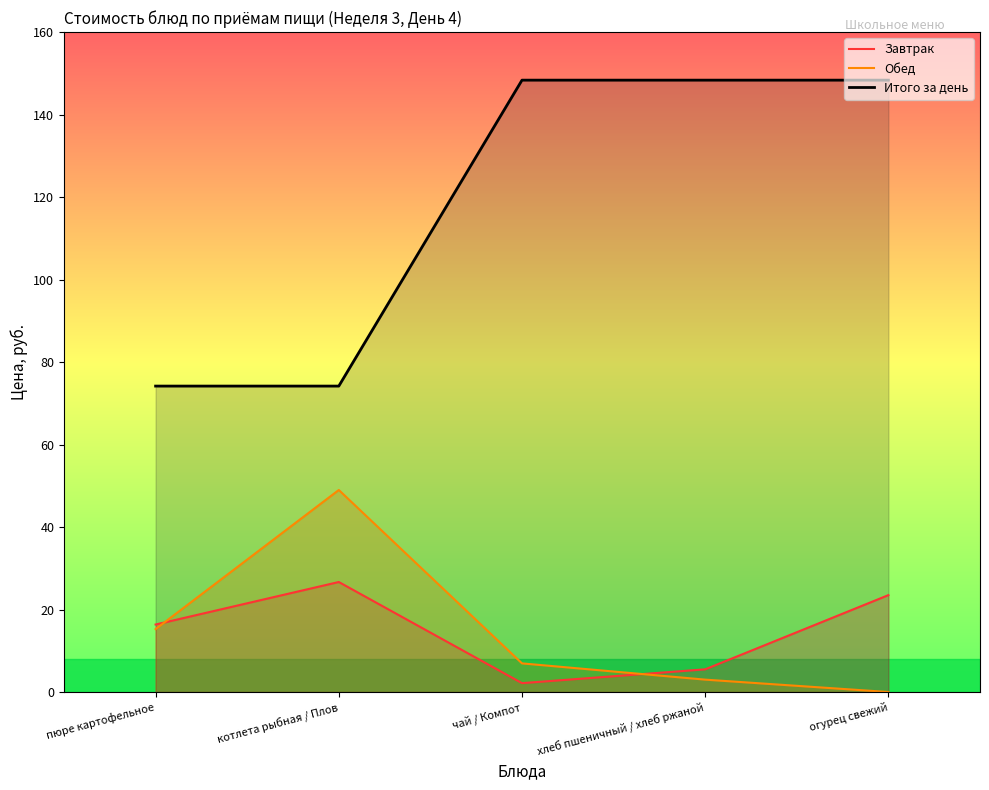

Where is the first local maximum for Обед?

котлета рыбная / Плов